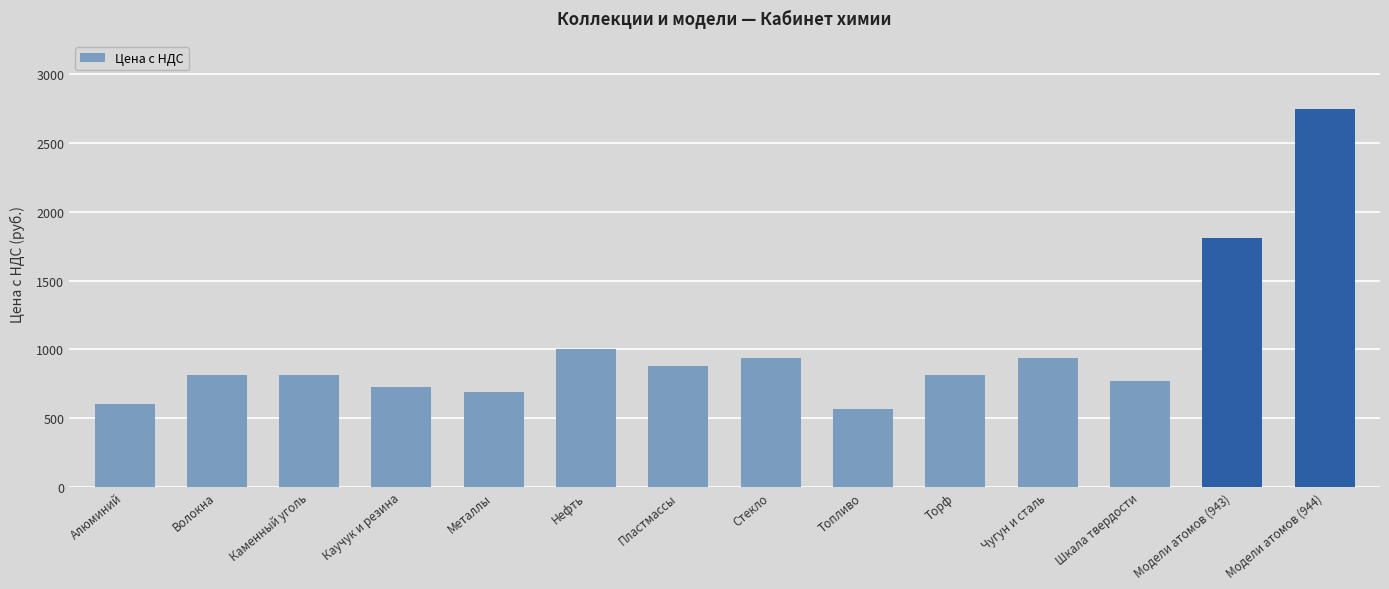

How many values are below 812?

5